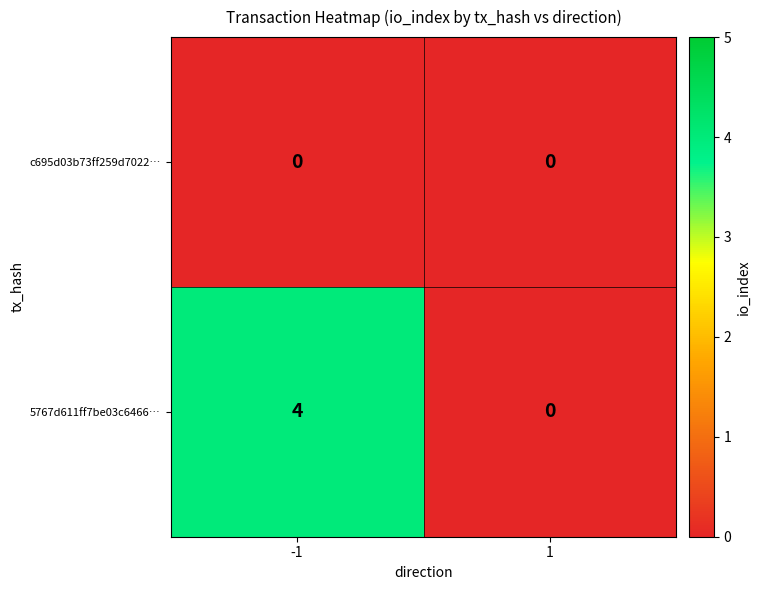

At which category does the chart reach its peak across all series?

-1